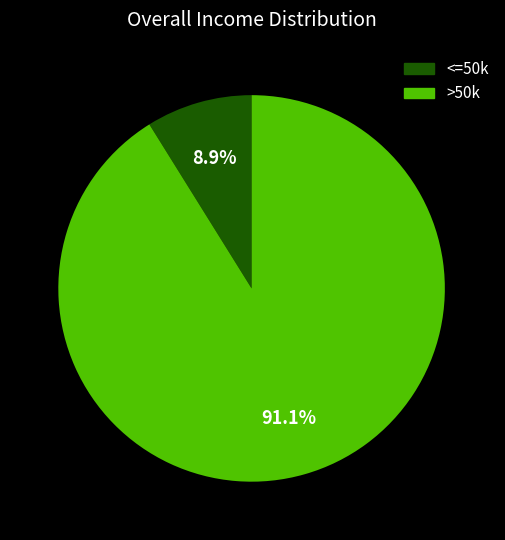

Is there a majority slice in this chart?

Yes